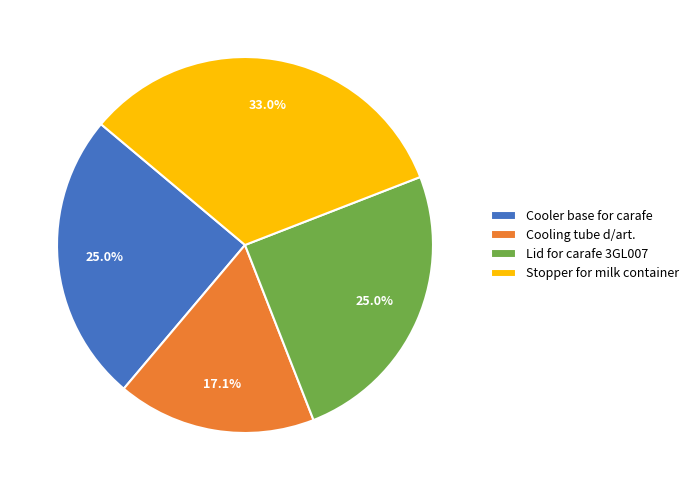

Is there any slice that represents more than half of the pie?

No